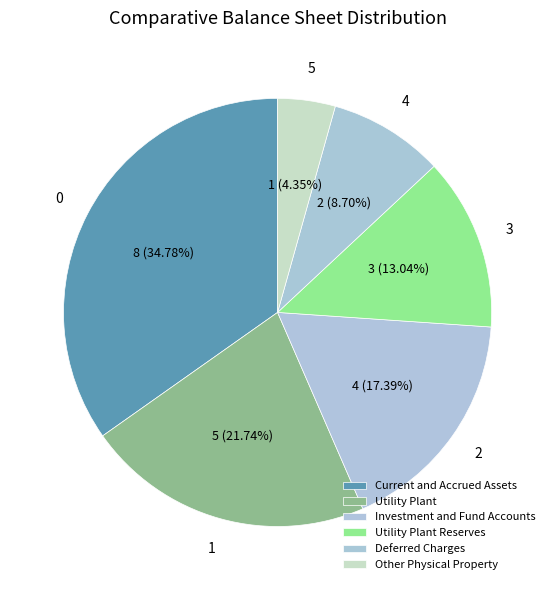

Rank the categories by value from highest to lowest.

Current and Accrued Assets, Utility Plant, Investment and Fund Accounts, Utility Plant Reserves, Deferred Charges, Other Physical Property